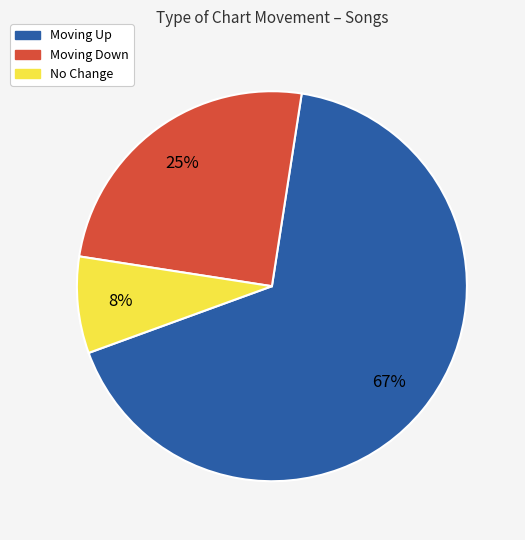

To the nearest percent, what is the average slice percentage?

33%